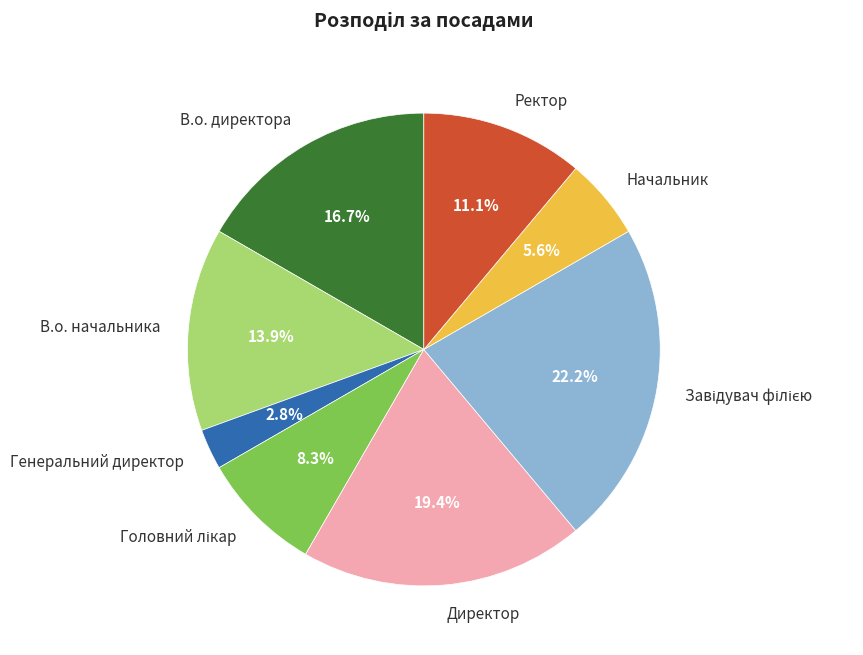

What is the smallest slice in the pie chart?

Генеральний директор